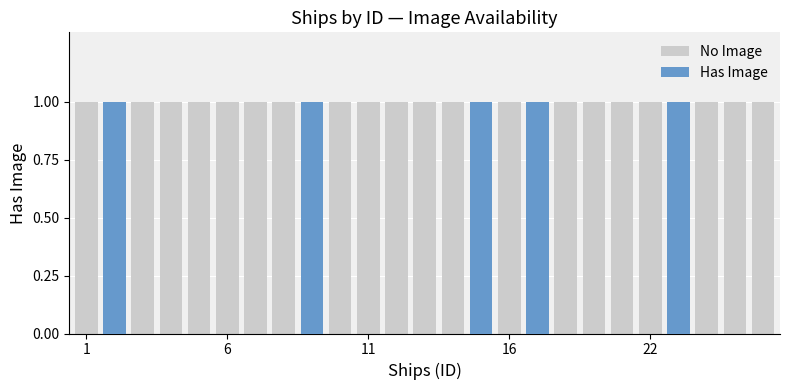

Which series has the largest total across all categories?

No Image